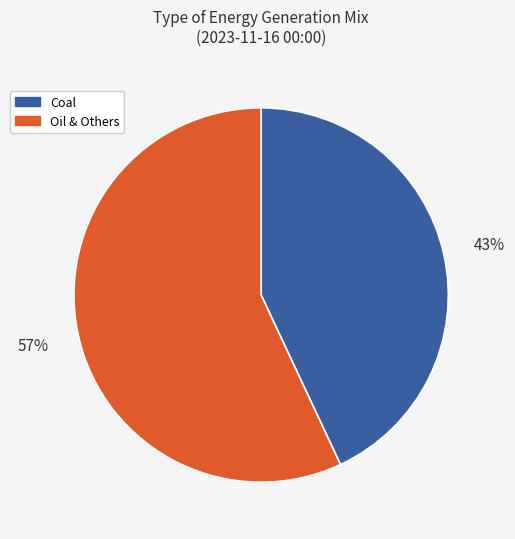

Count the number of slices in the pie.

2